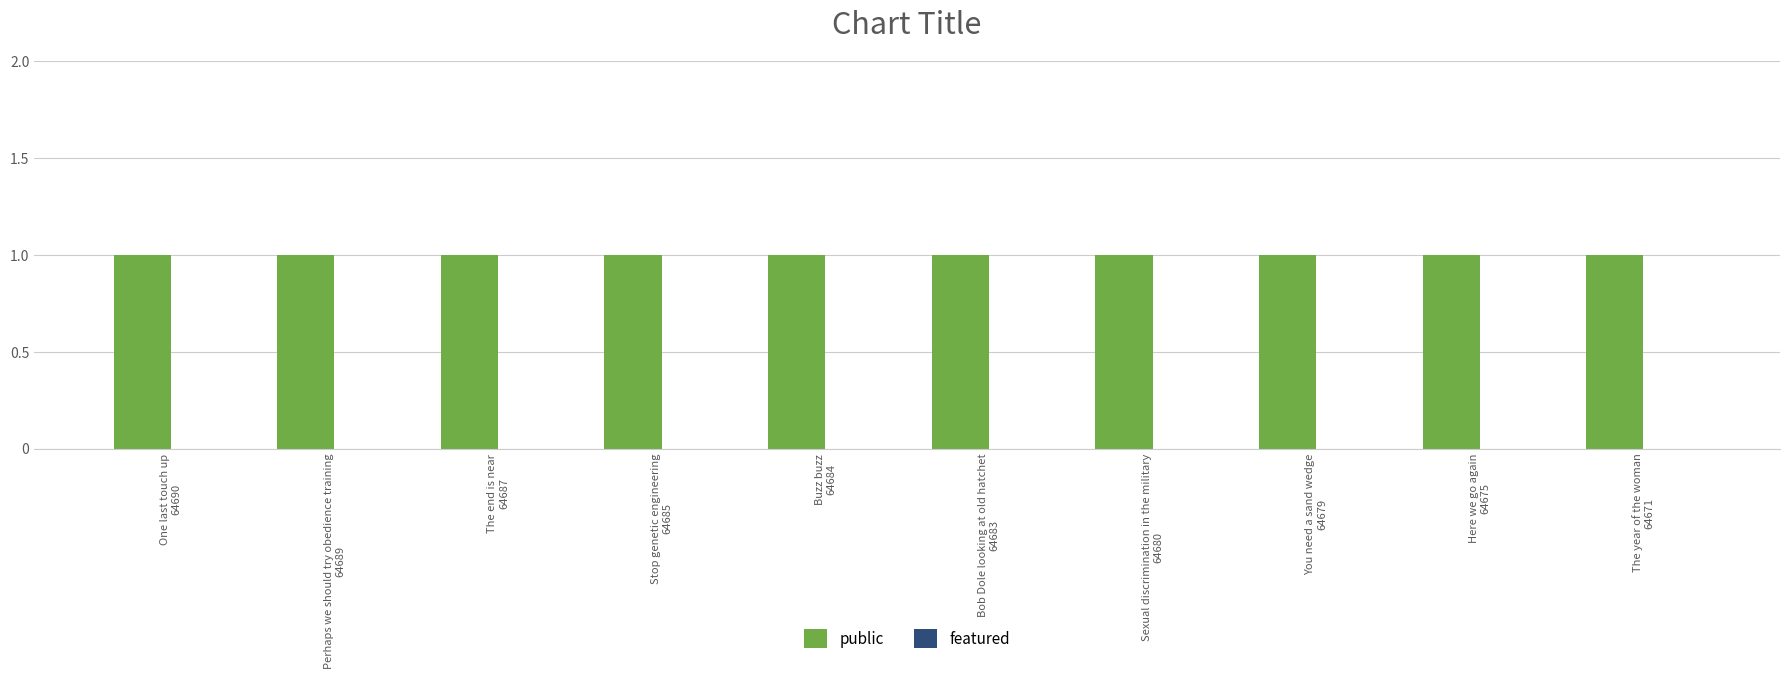

List the series in order of their overall mean, highest first.

public, featured